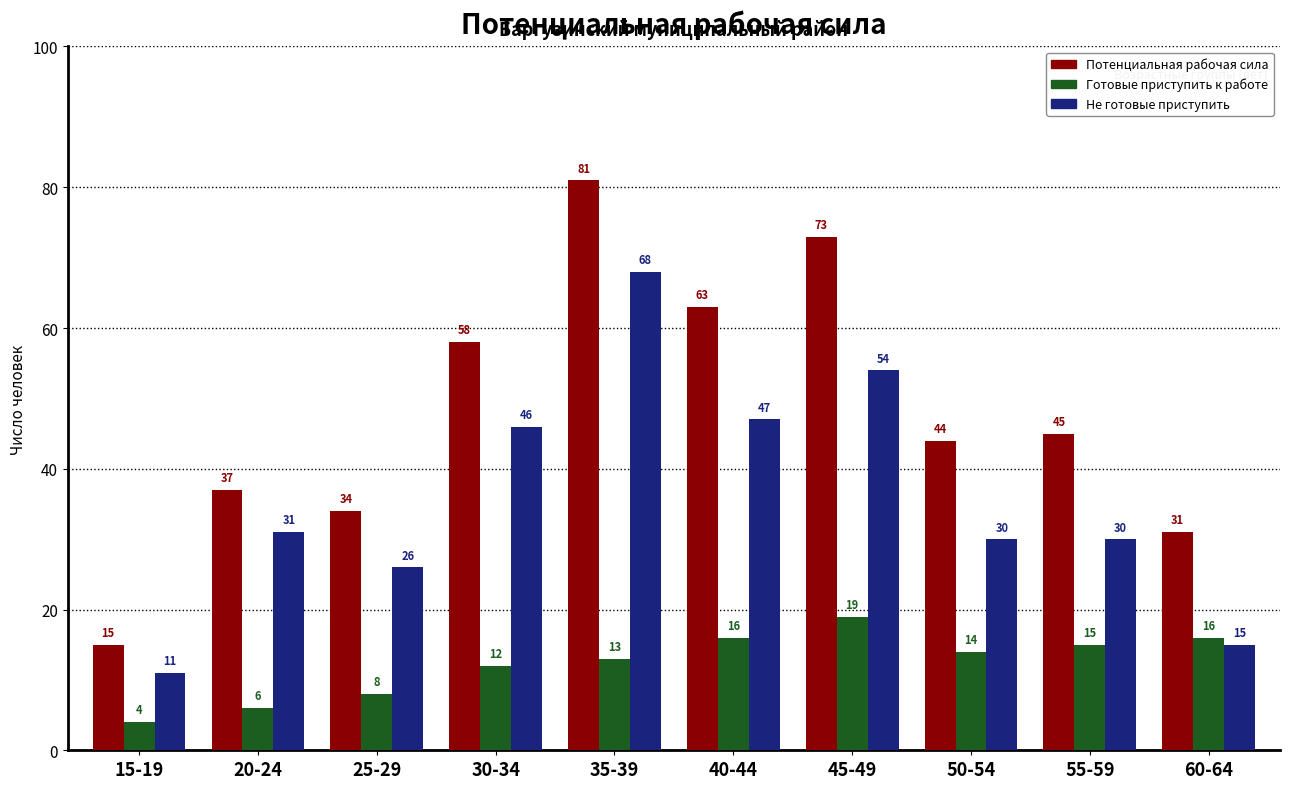

At which category does the chart reach its minimum across all series?

15-19